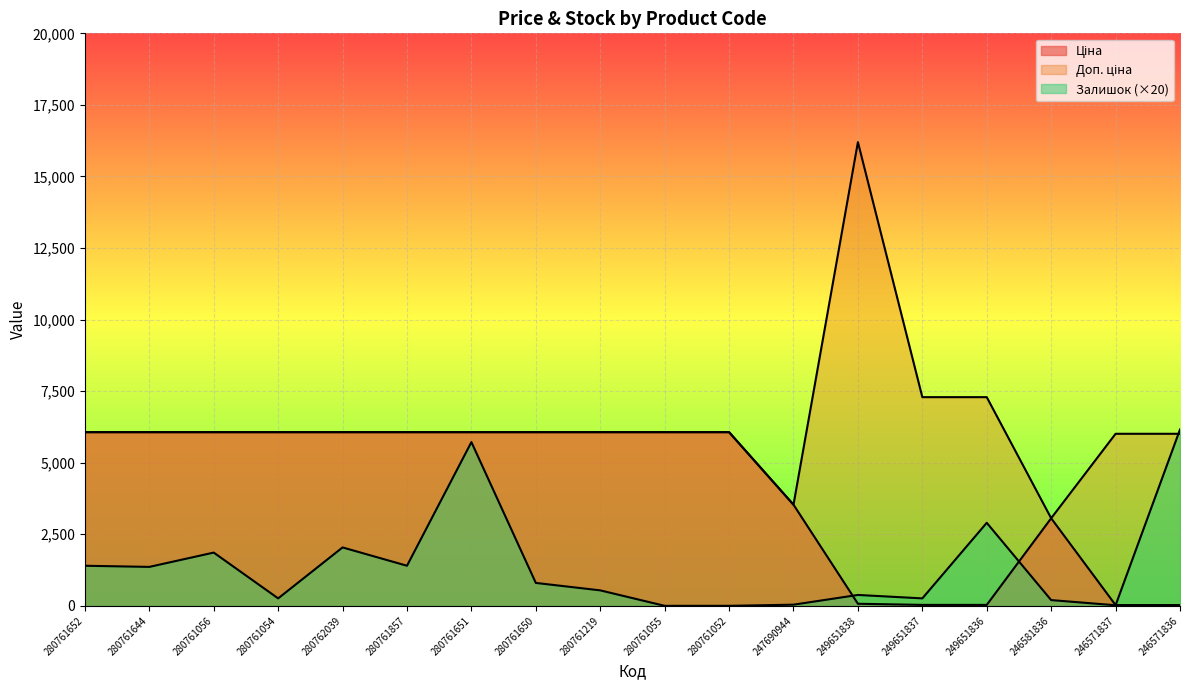

What is the difference between the maximum and minimum values in the Залишок series?

6160.0